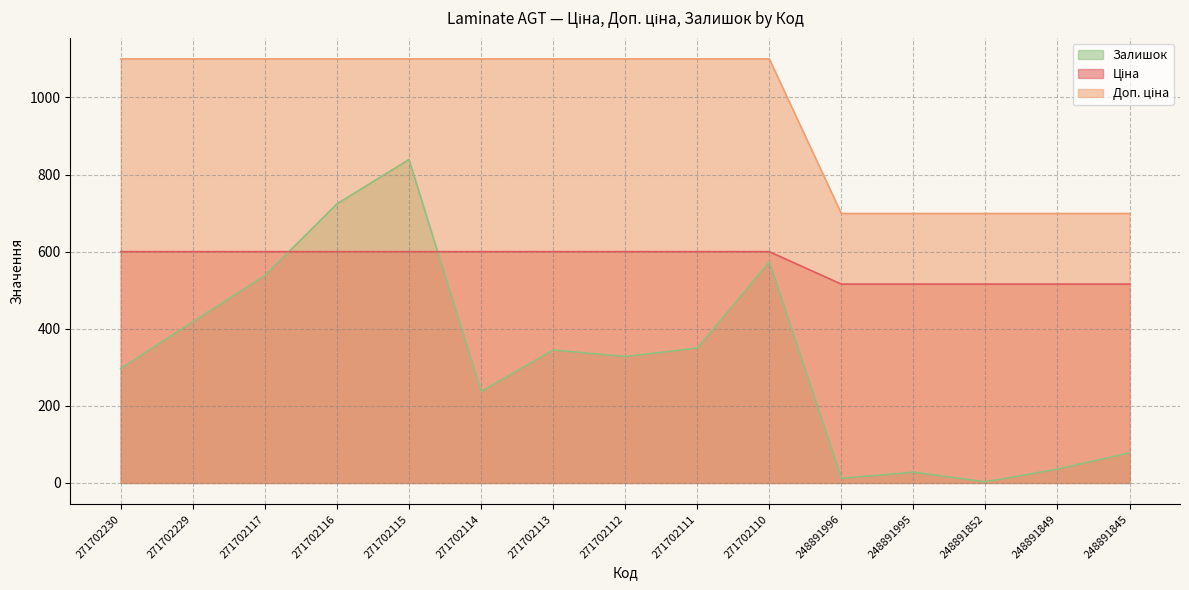

What is the total value across all series at 271702230?

1996.9